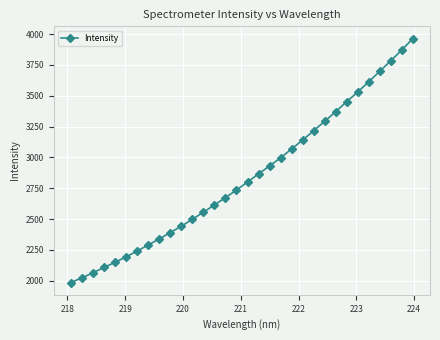

What is the difference between the second highest and second lowest values?

1847.4